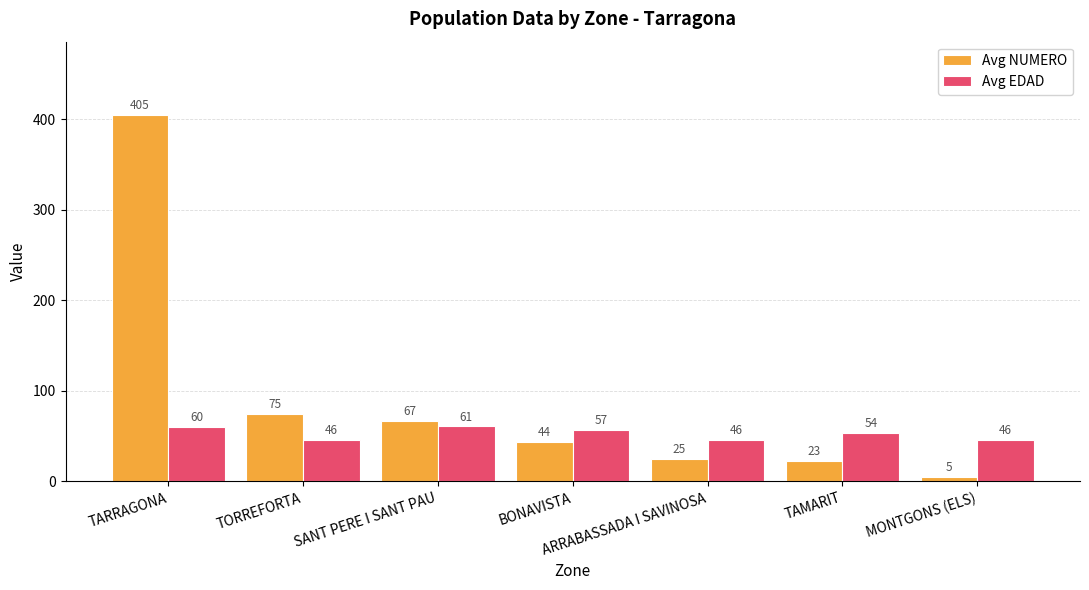

Which series has the widest spread of values?

Avg NUMERO